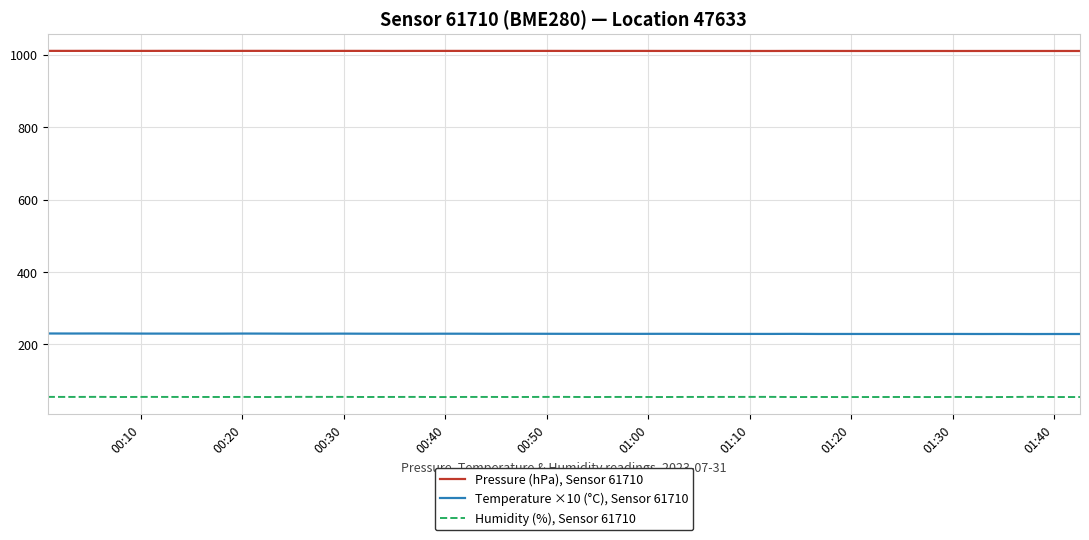

Which series has the largest total across all categories?

Pressure (hPa), Sensor 61710